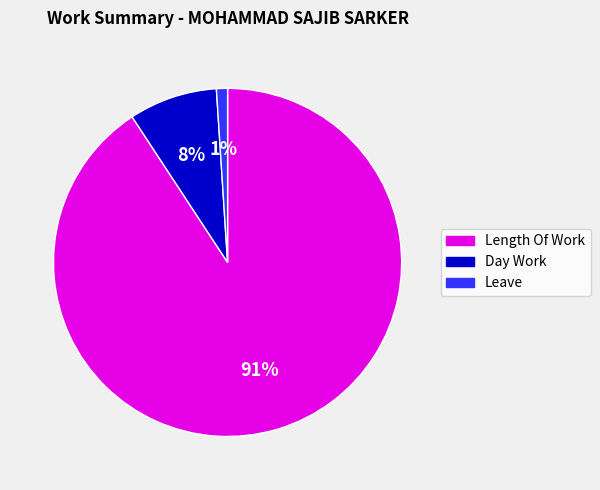

Does any single category account for the majority?

Yes